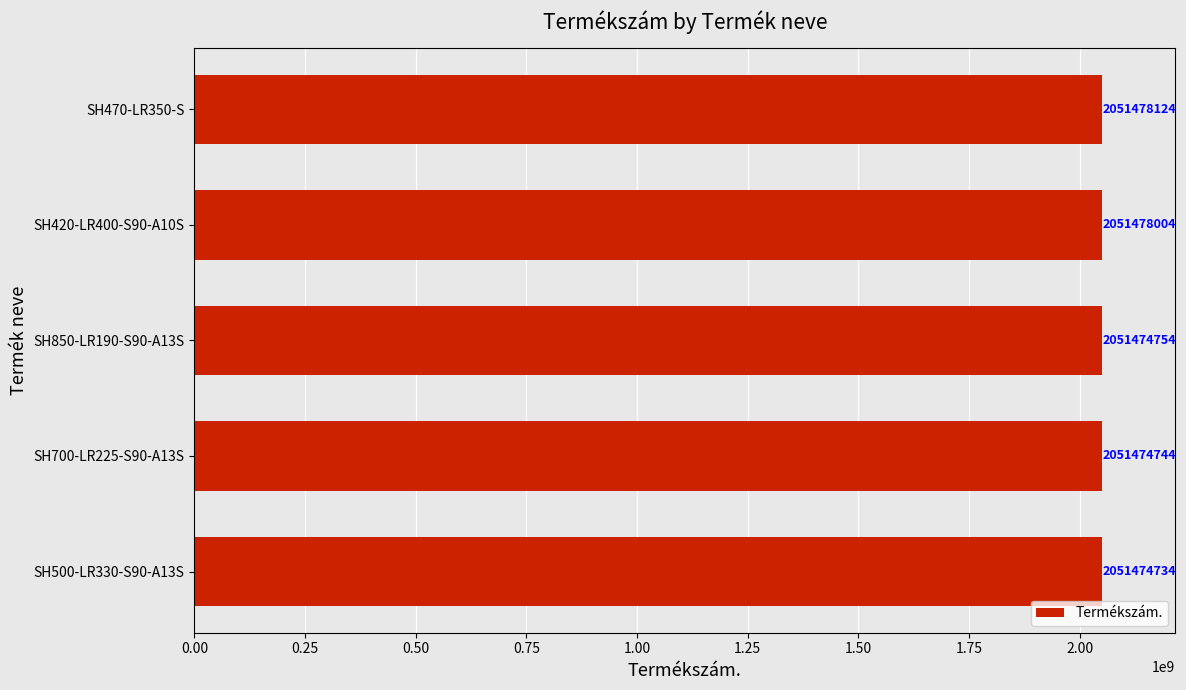

What is the maximum value shown in the chart?

2051478124